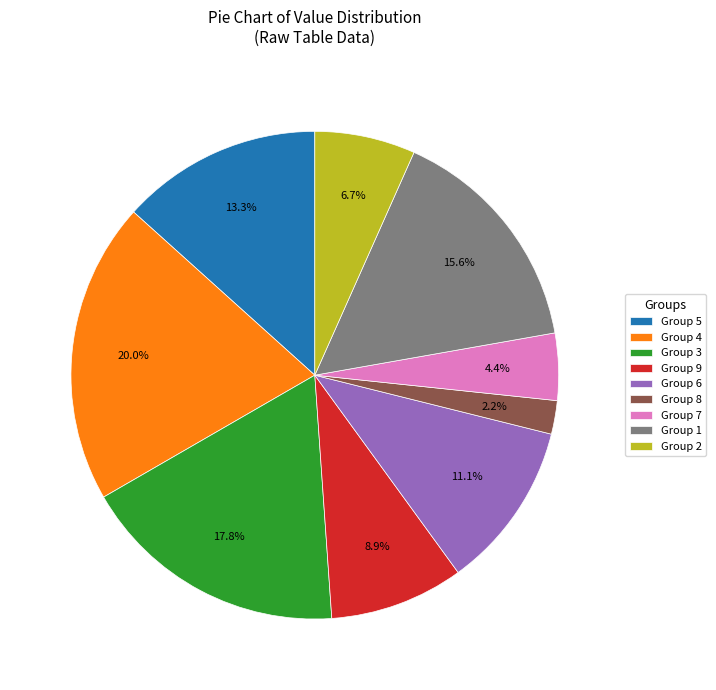

Which slice is the largest?

Group 4